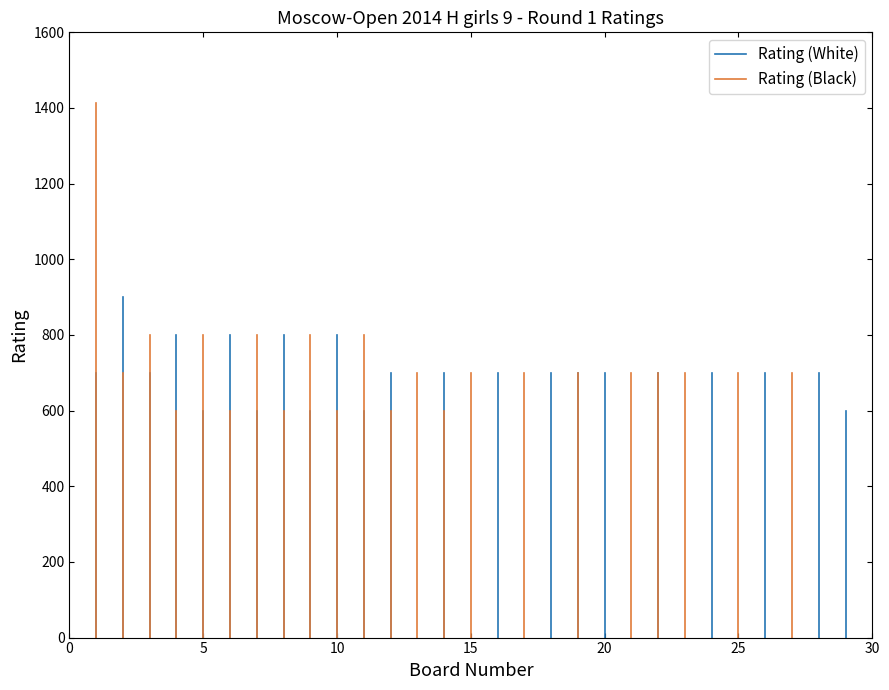

At 5, list the series in order from smallest to largest.

Rating (White), Rating (Black)